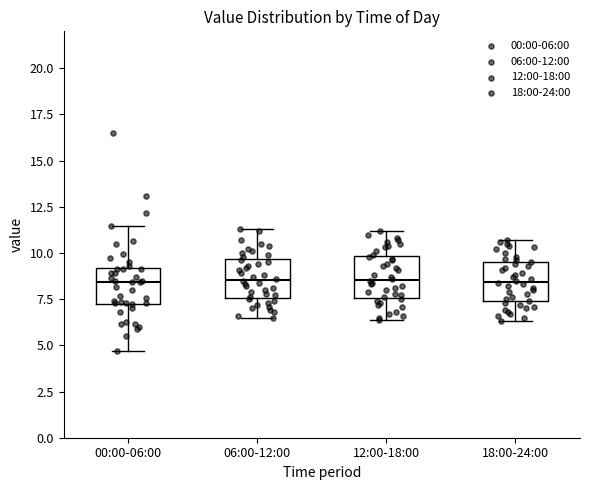

Reading left to right, transcribe this box plot: for each box, give where its median line is, the range the box spans, and where its two whiskers end, as read against the y-axis. The values are not printed on the chart, so give them approximately, as read against the axis.

00:00-06:00: median 8.5, box 7.5 to 9.0, whiskers 4.5 to 11.5
06:00-12:00: median 8.5, box 7.5 to 9.5, whiskers 6.5 to 11.5
12:00-18:00: median 8.5, box 7.5 to 10.0, whiskers 6.5 to 11.0
18:00-24:00: median 8.5, box 7.5 to 9.5, whiskers 6.5 to 10.5